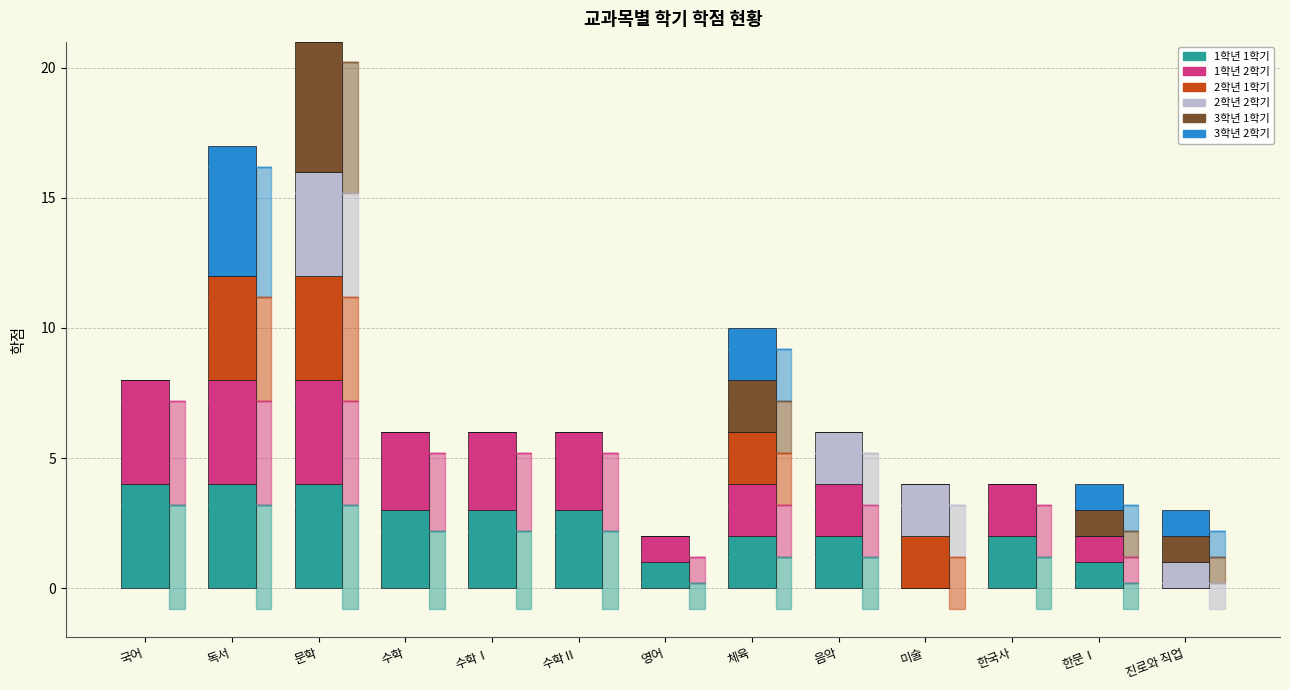

At which category is the sum across all series the highest?

문학